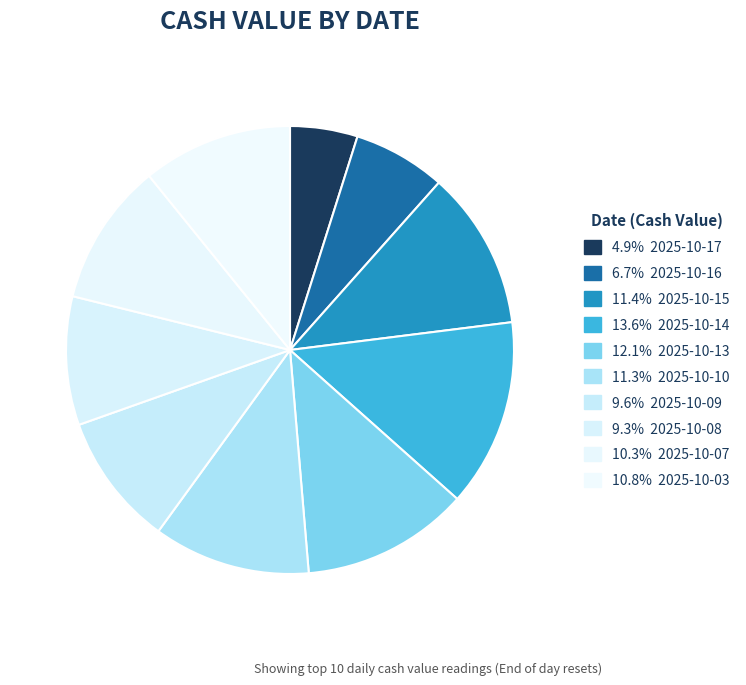

How many segments does this pie chart have?

10